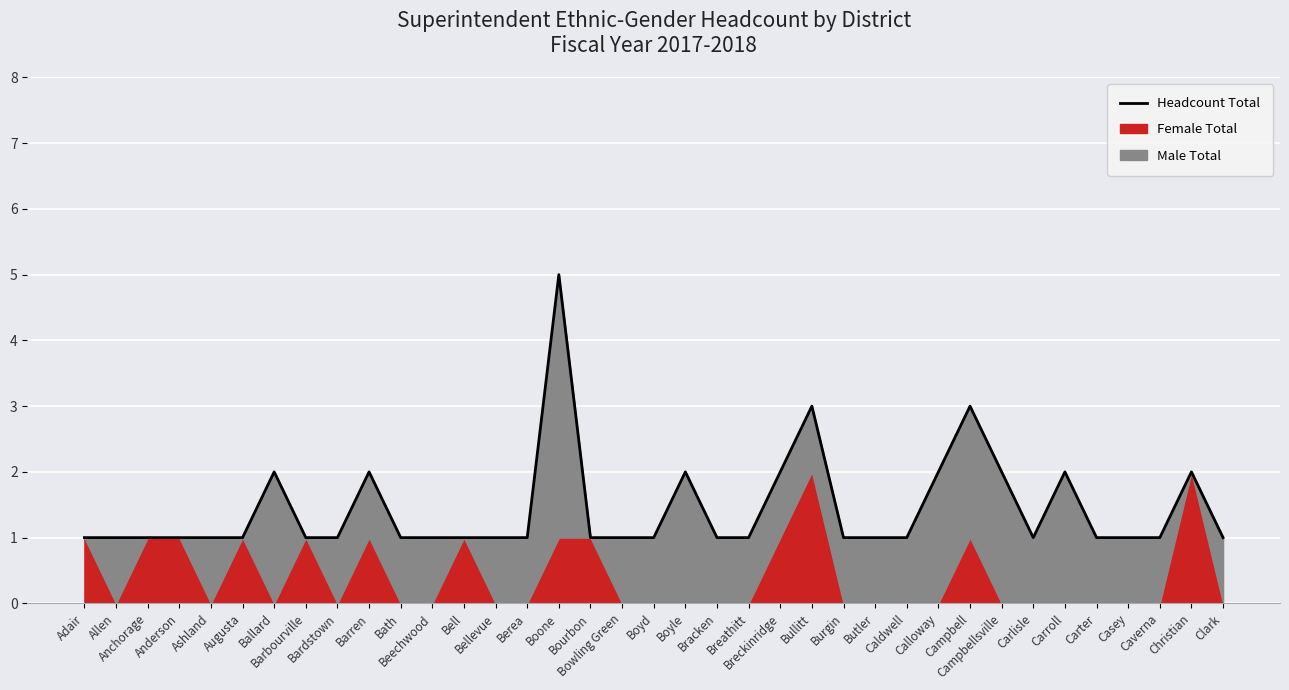

What is the label of the 10th point from the left?

Barren